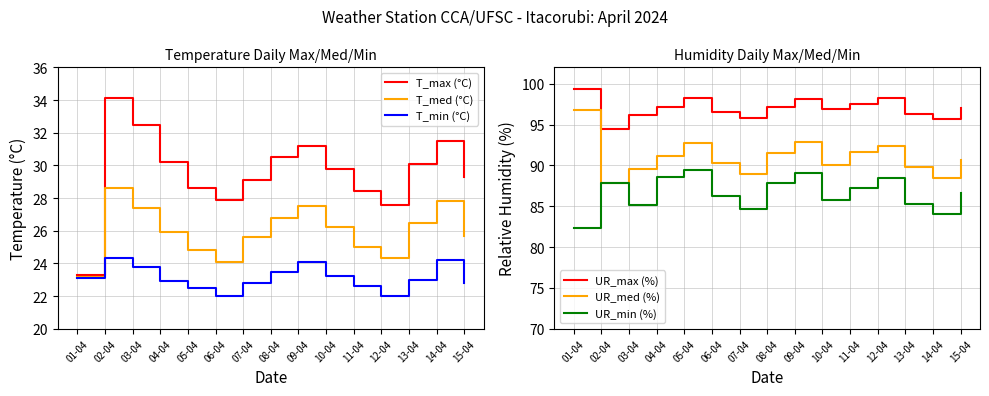

What is the label of the 10th point from the left?

10-04